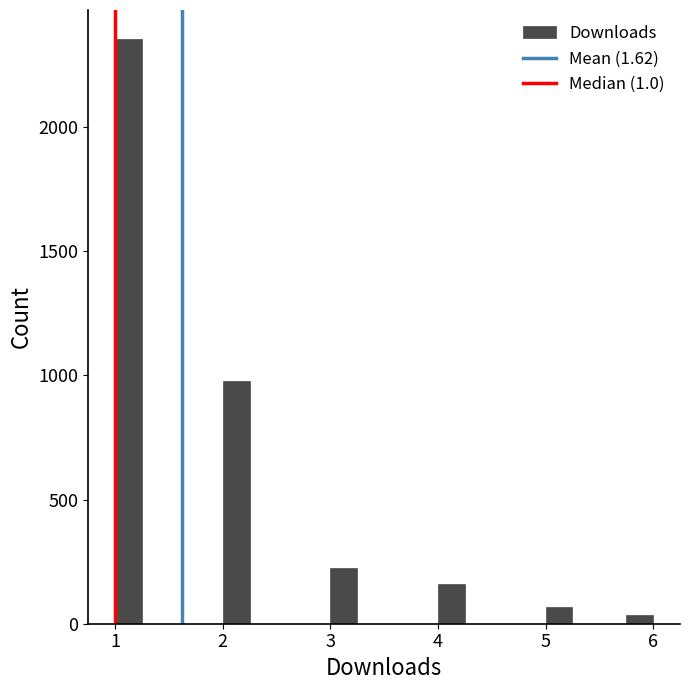

Read against the x-axis, roughly where is the centre of the tallest bar?

1.1